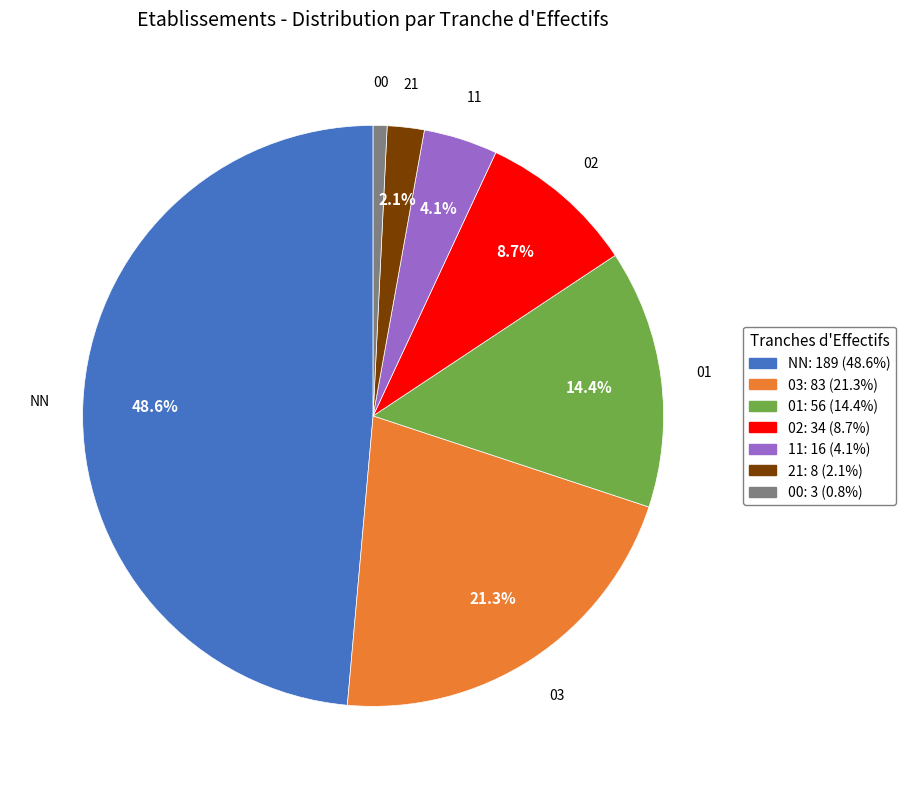

To the nearest percent, what is the difference between the NN and 00 slice percentages?

48%